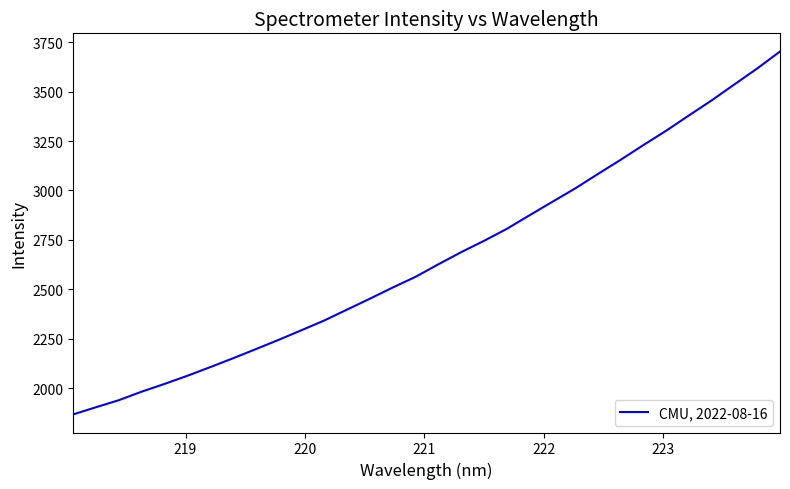

What is the minimum value shown in the chart?

1867.9